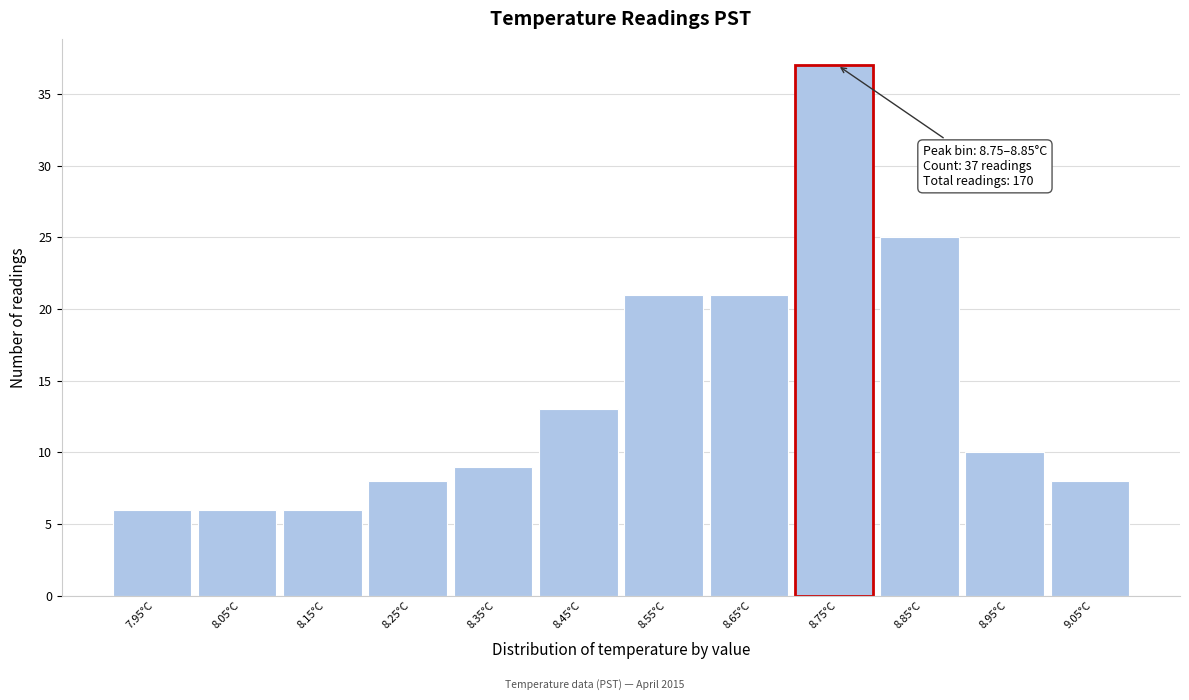

Reading left to right, list all the values displayed in this chart.

7.95°C=6	8.05°C=6	8.15°C=6	8.25°C=8	8.35°C=9	8.45°C=13	8.55°C=21	8.65°C=21	8.75°C=37	8.85°C=25	8.95°C=10	9.05°C=8